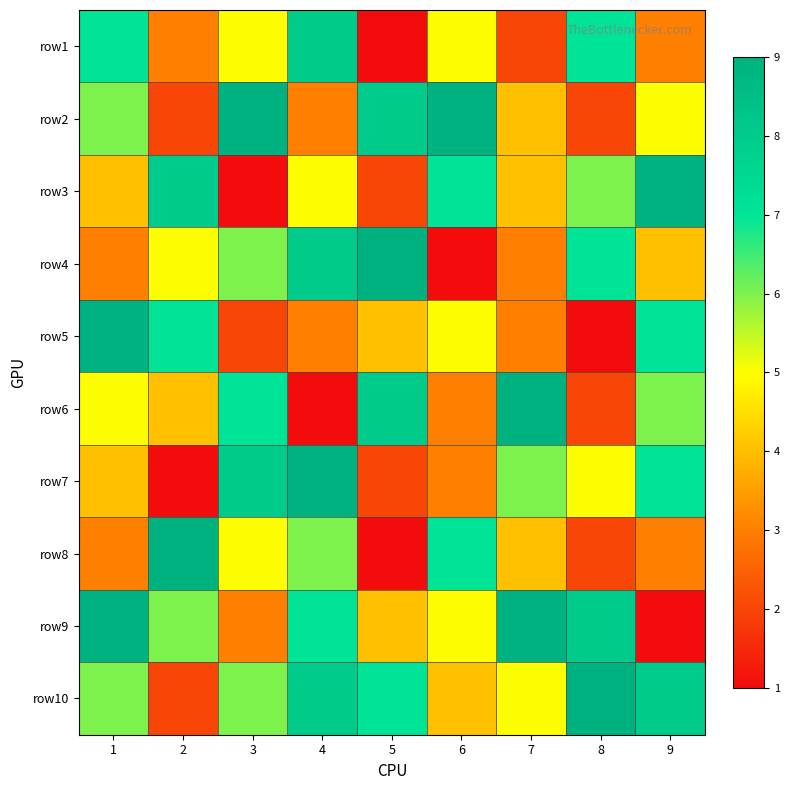

Count the number of data series in this chart.

10